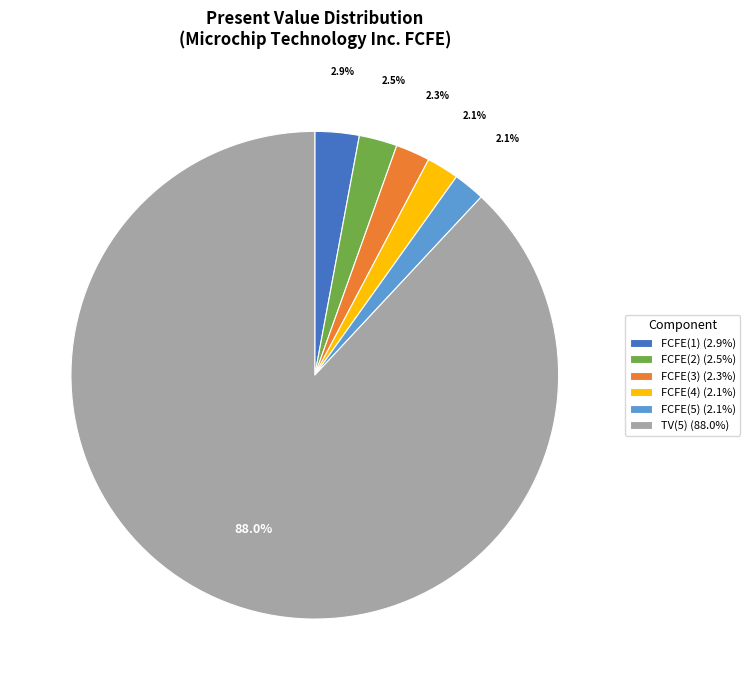

What is the largest slice in the pie chart?

TV(5)